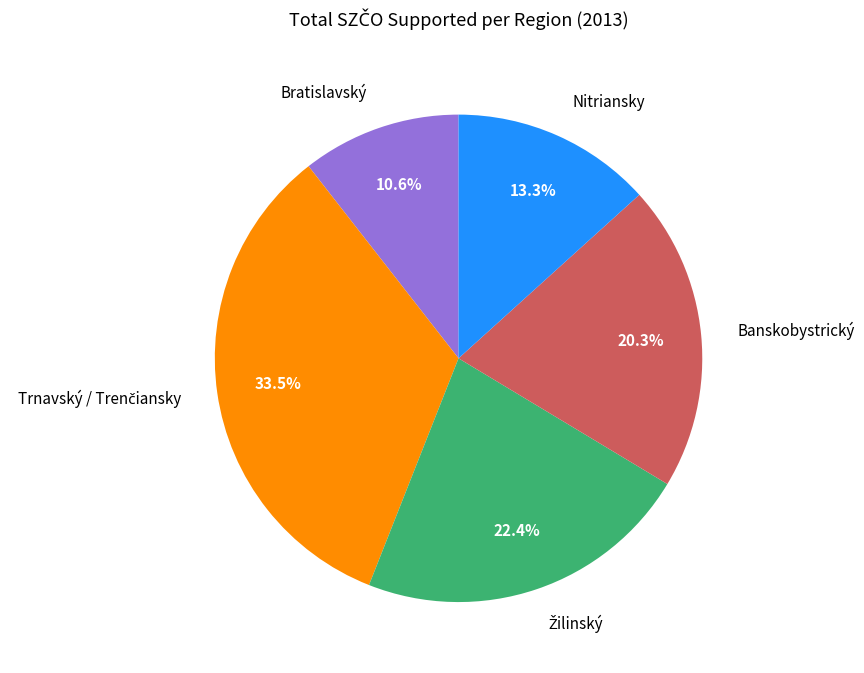

Is there a majority slice in this chart?

No